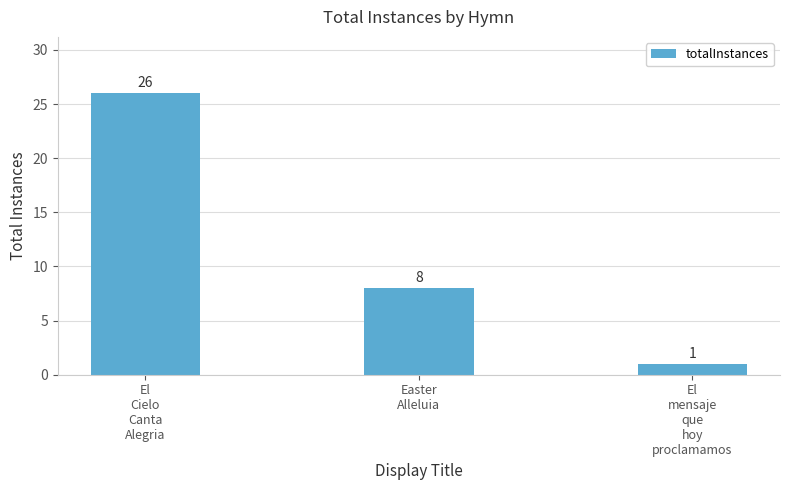

At which category does the chart reach its peak across all series?

El
Cielo
Canta
Alegria